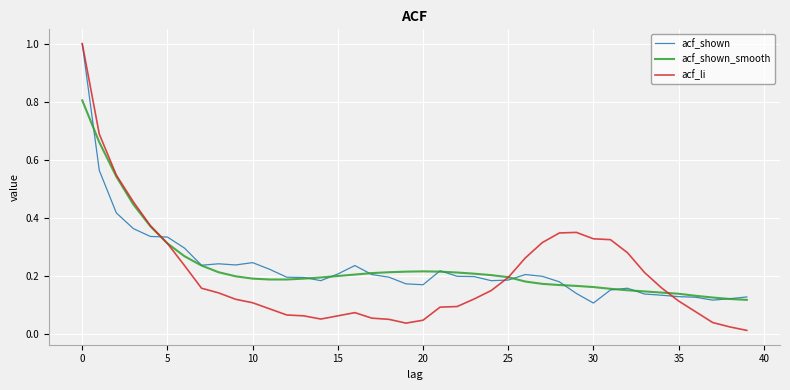

How many lines are shown in the chart?

3